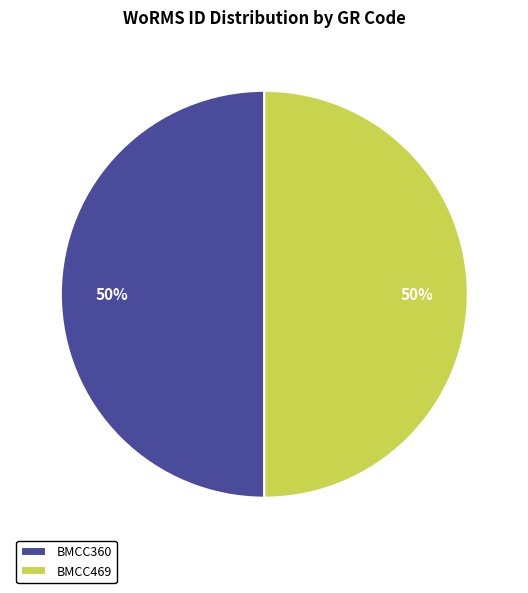

Count the number of slices in the pie.

2